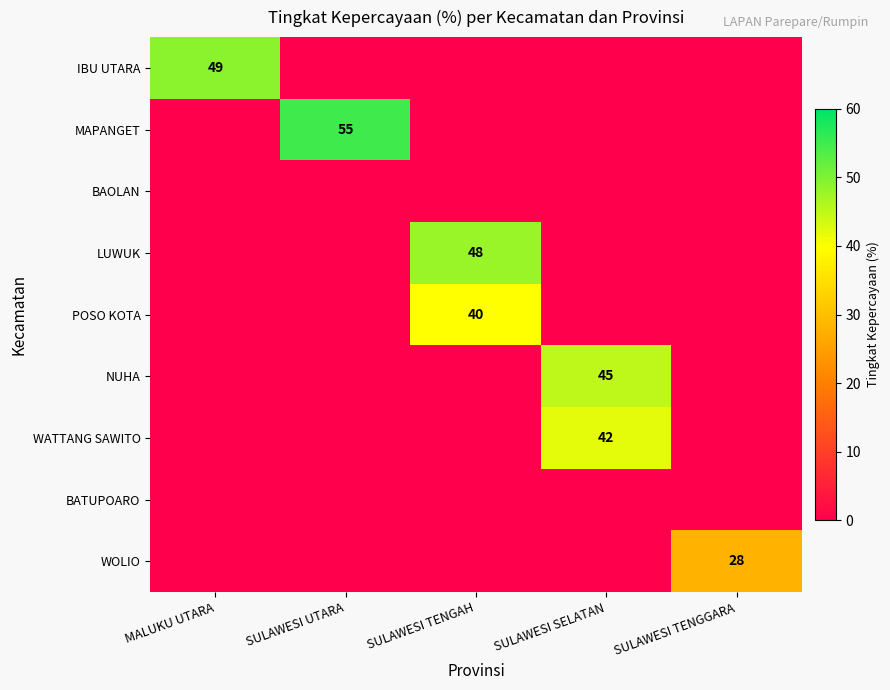

How many data points in POSO KOTA are above 0?

1